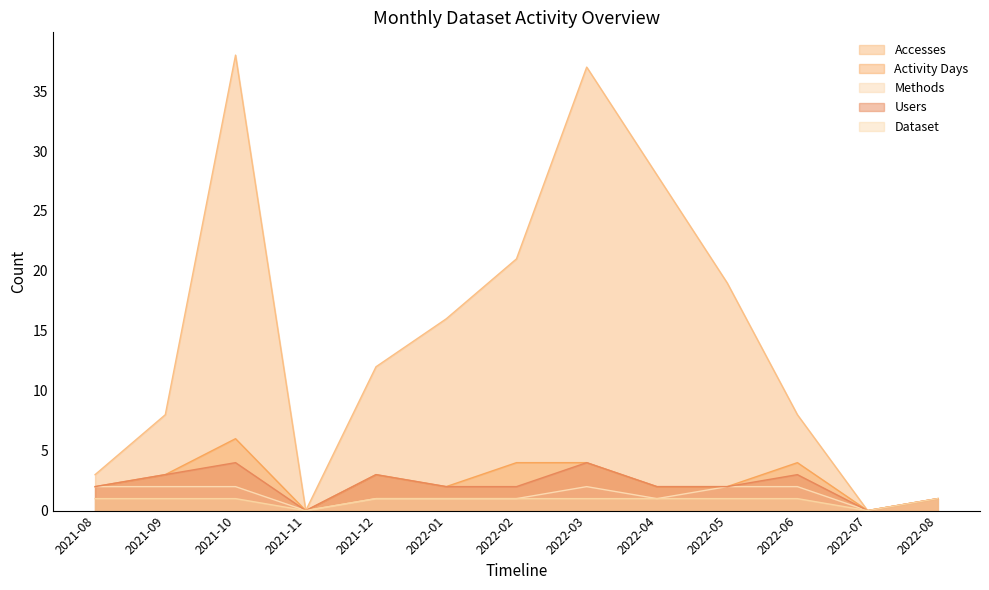

What are all the series names shown in the legend?

Accesses, Activity Days, Methods, Users, Dataset